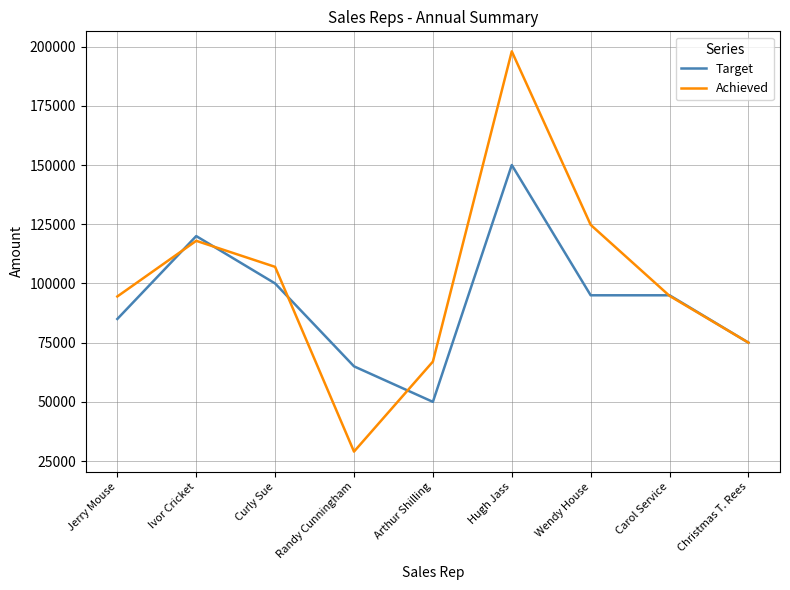

The value of Target at Curly Sue is 100000. True or false?

True